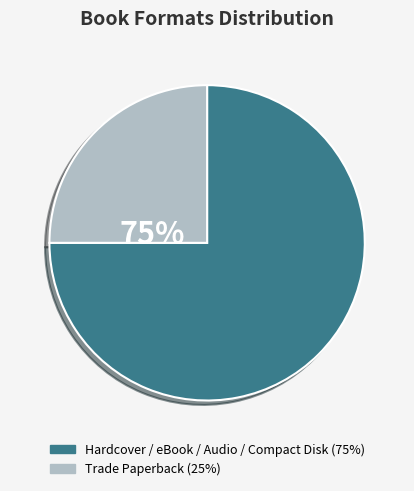

What is the largest slice in the pie chart?

Hardcover